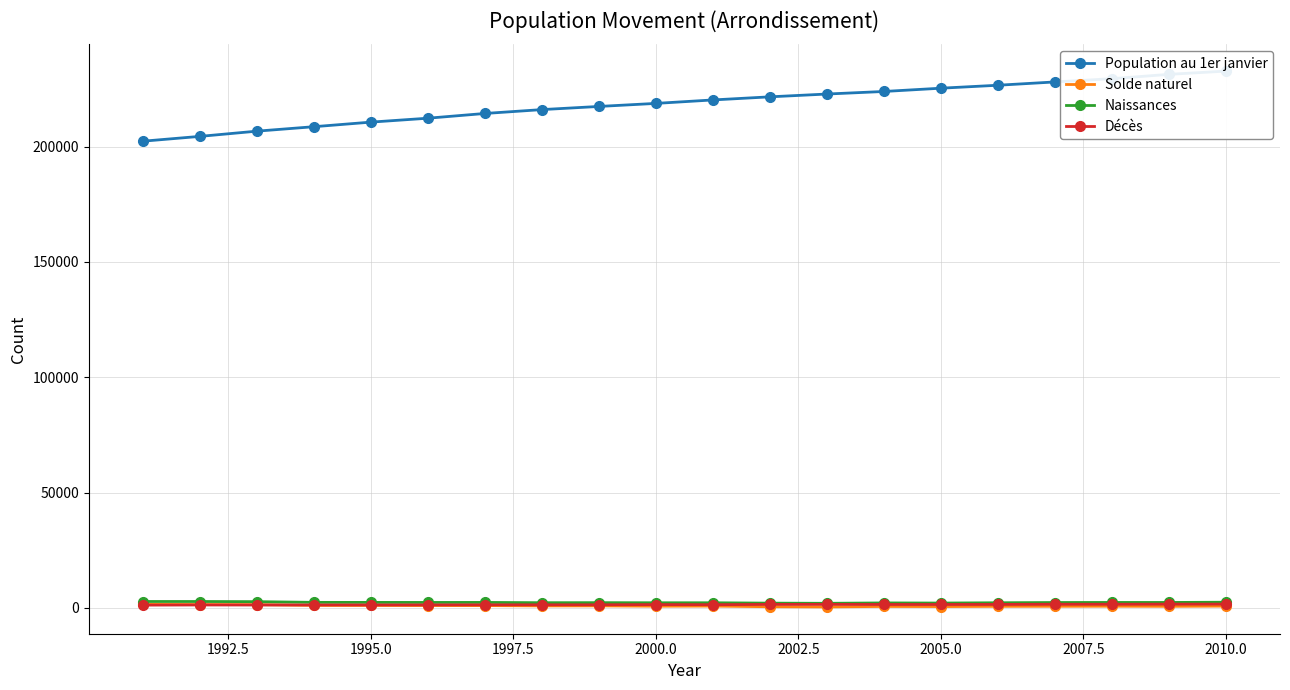

True or false: Décès has more than 2 points higher than both neighbors.

True